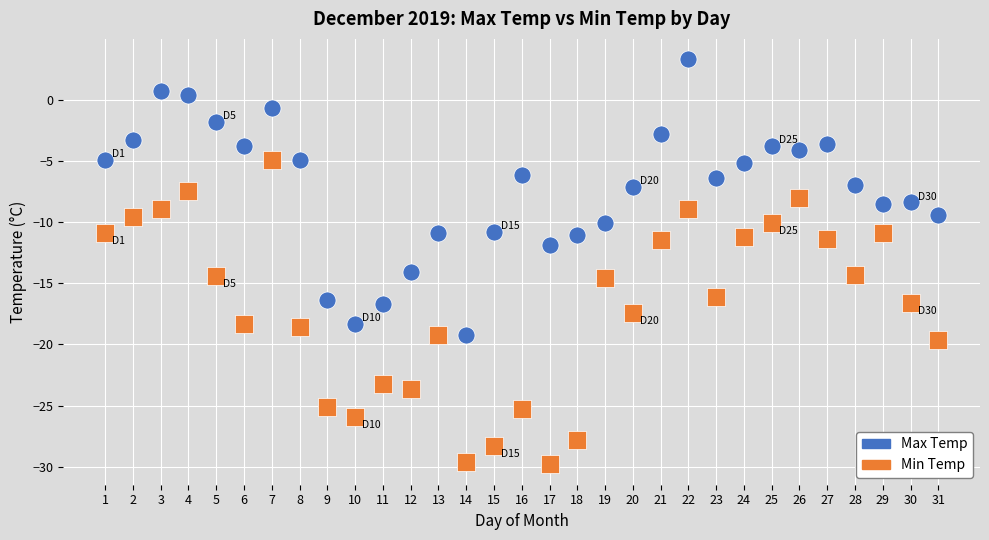

Which series reaches the maximum Y coordinate?

Max Temp